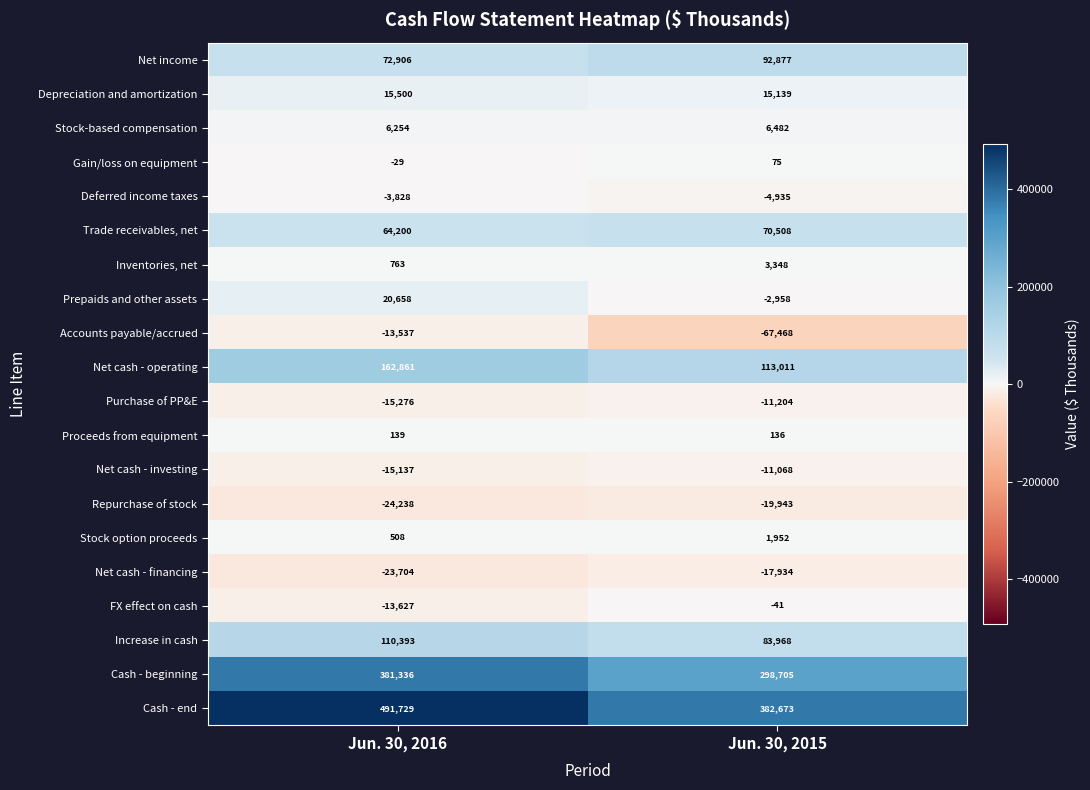

What is the difference between the highest and lowest values at Jun. 30, 2015?

450141